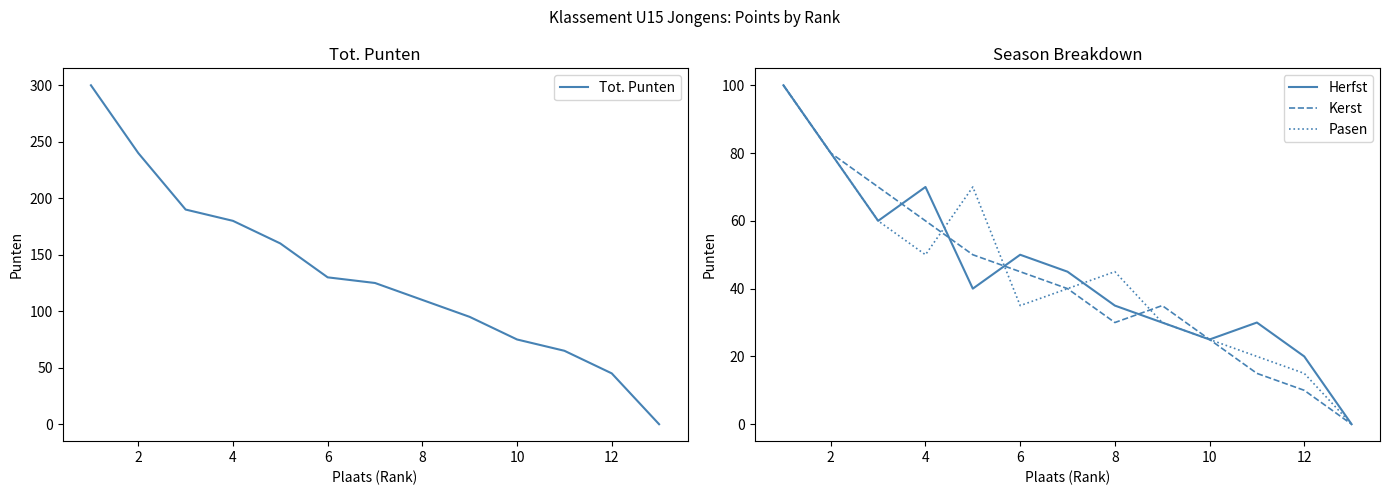

What is the value of the Kerst point at the 3rd from the left?

70